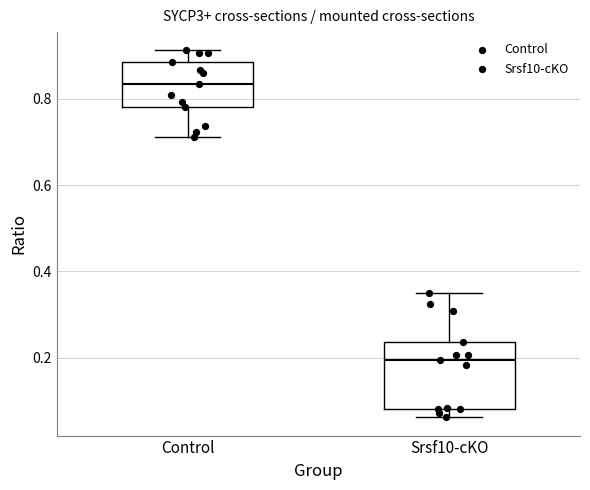

Which box is the tallest, from its lower edge to its upper edge?

Srsf10-cKO